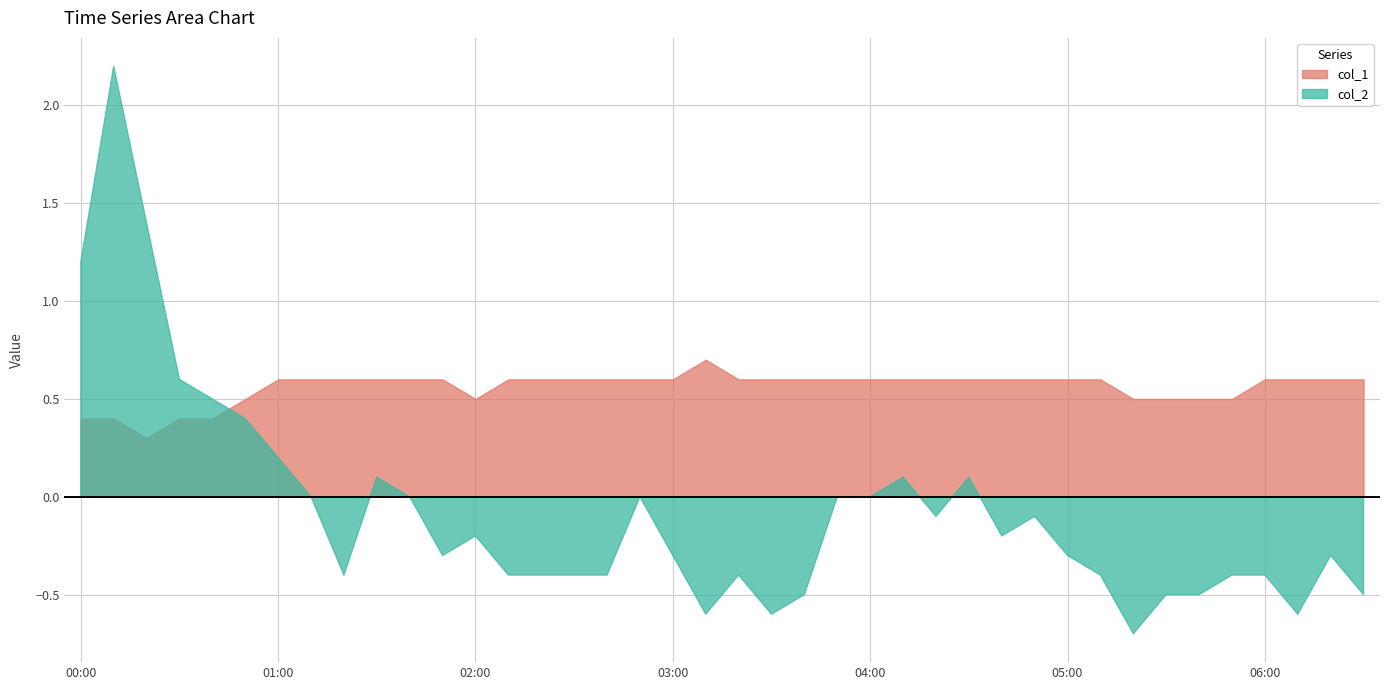

Is it true that col_2 equals -0.2 at 2023/03/05 01:50?

False